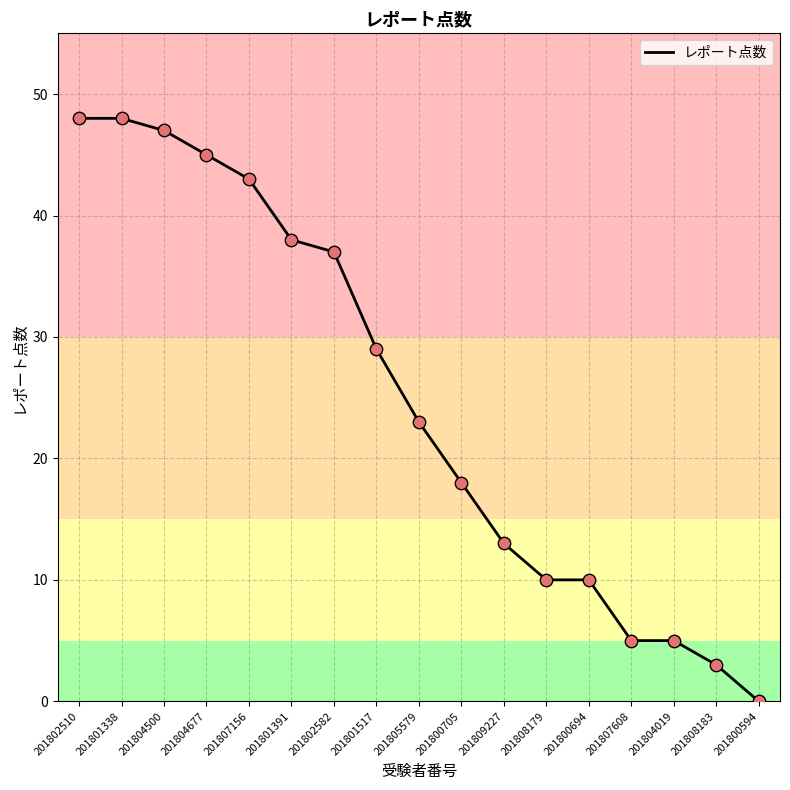

Which has a higher value, 201802510 or 201805579?

201802510